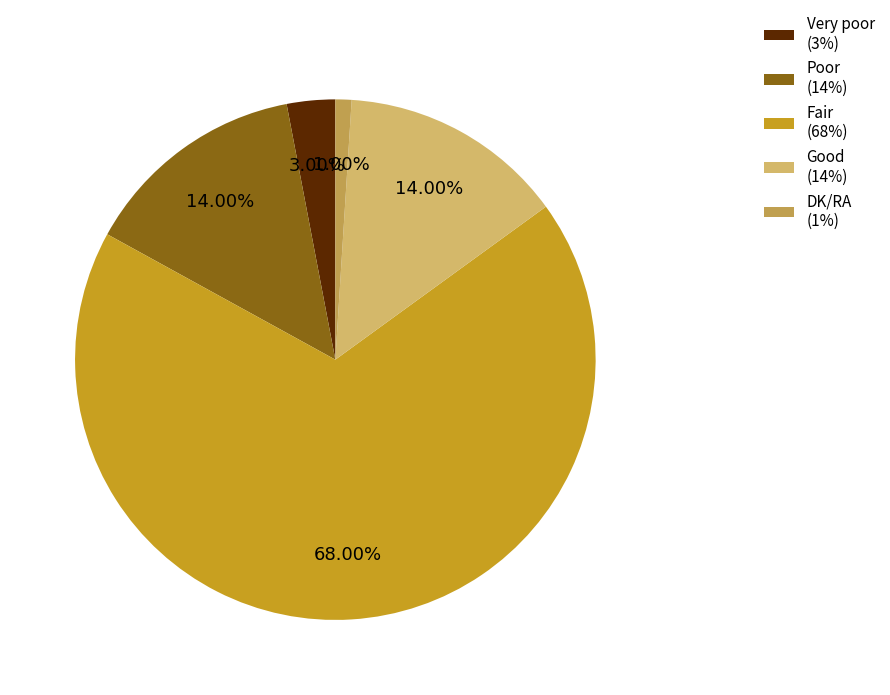

Does any single category account for the majority?

Yes